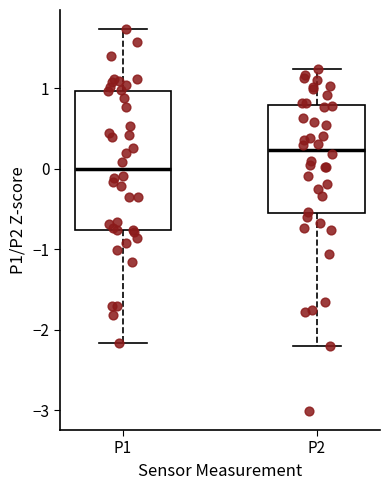

Reading left to right, transcribe this box plot: for each box, give where its median line is, the range the box spans, and where its two whiskers end, as read against the y-axis. The values are not printed on the chart, so give them approximately, as read against the axis.

P1: median 0.0, box -0.8 to 1.0, whiskers -2.2 to 1.7
P2: median 0.2, box -0.6 to 0.8, whiskers -2.2 to 1.2